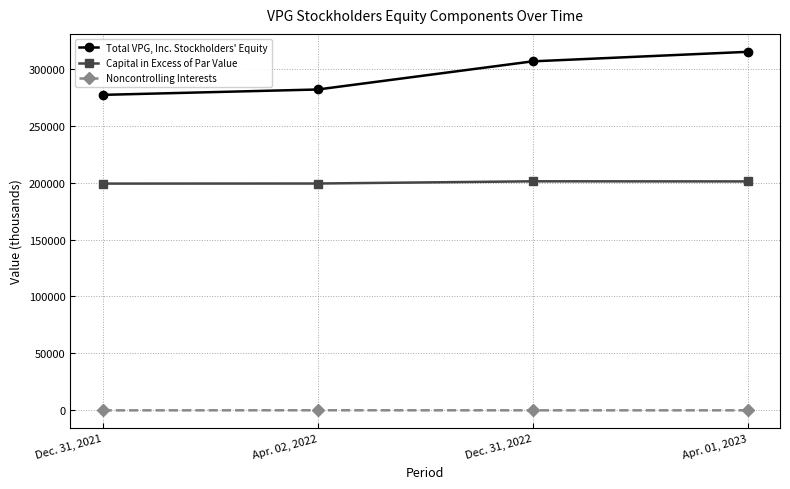

The Capital in Excess of Par Value series shows 199223 at Apr. 02, 2022. True or false?

True